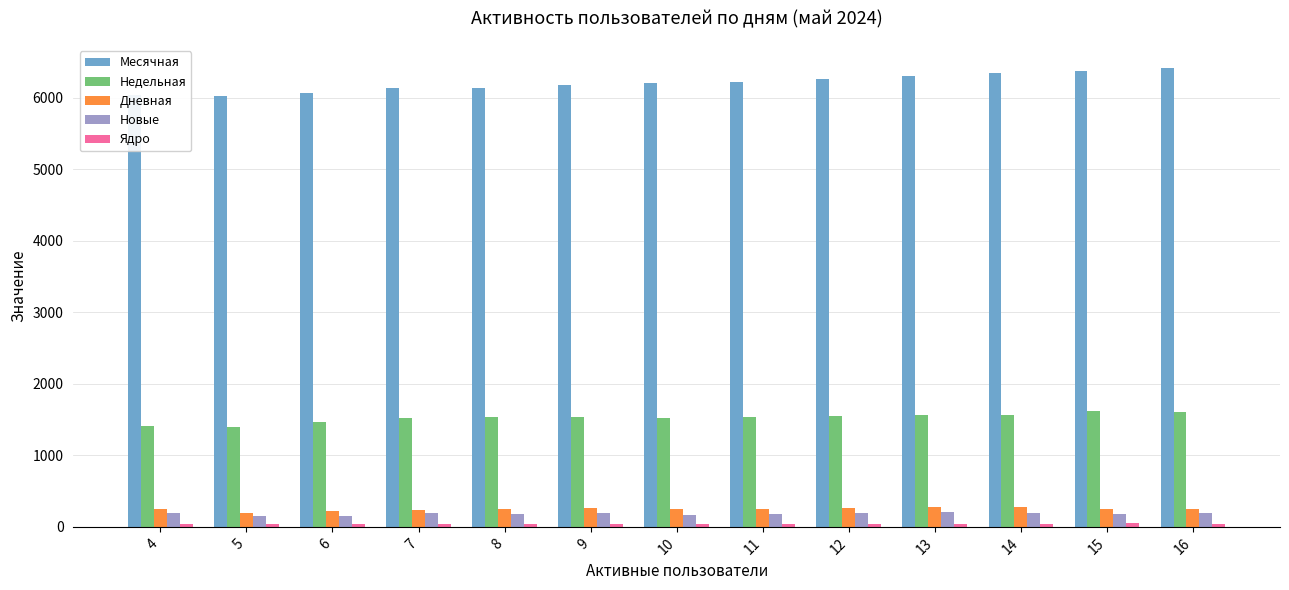

The value of Месячная at 14 is 6342. True or false?

True